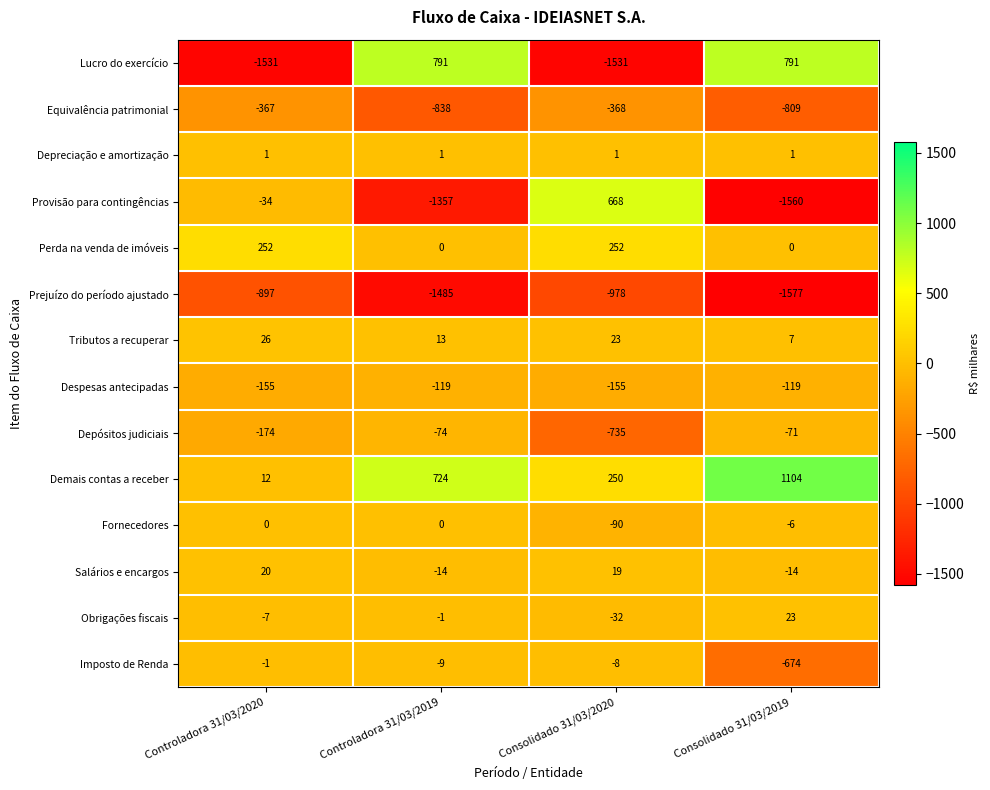

What is the sum of all Perda na venda de imóveis values?

504